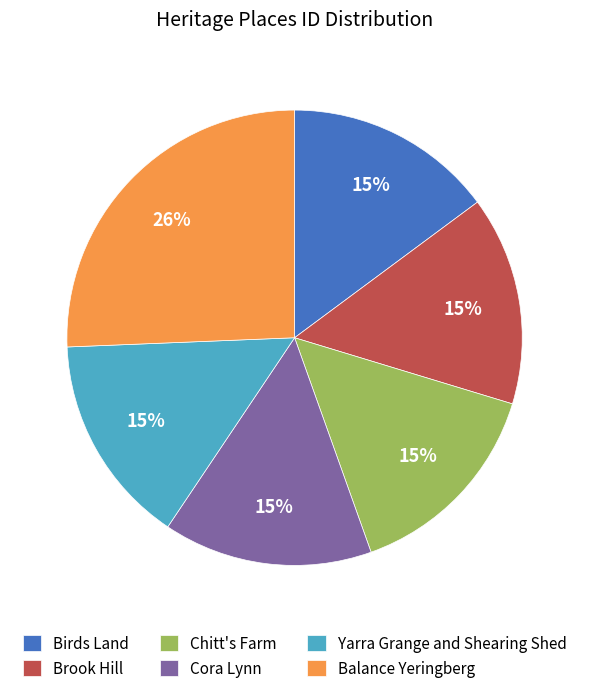

To the nearest percent, what is the difference between the largest and smallest slice percentages?

11%